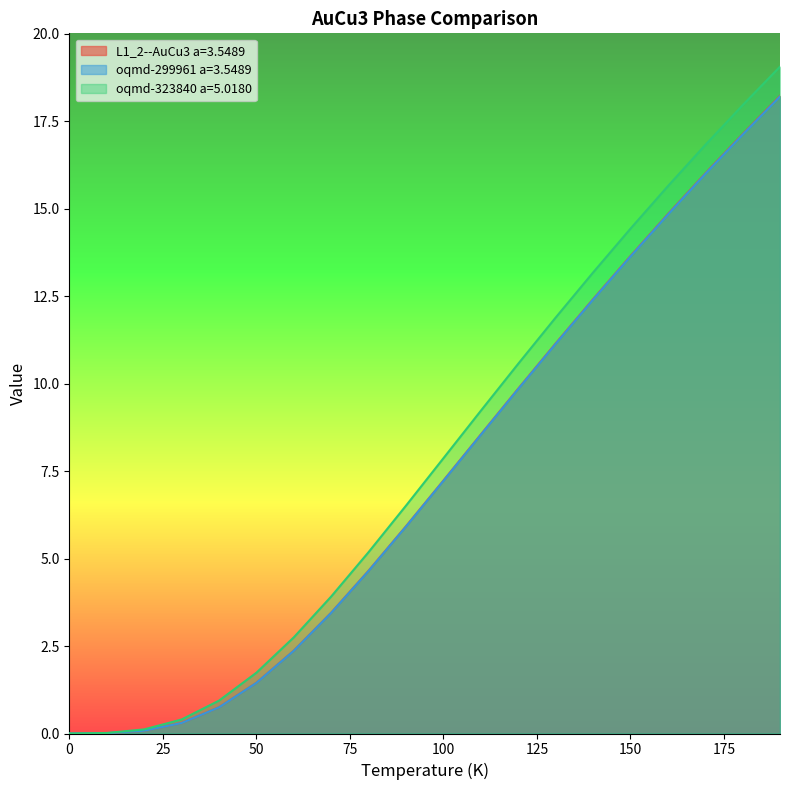

True or false: oqmd-323840 a=5.0180 has more than 2 interior local peaks.

False